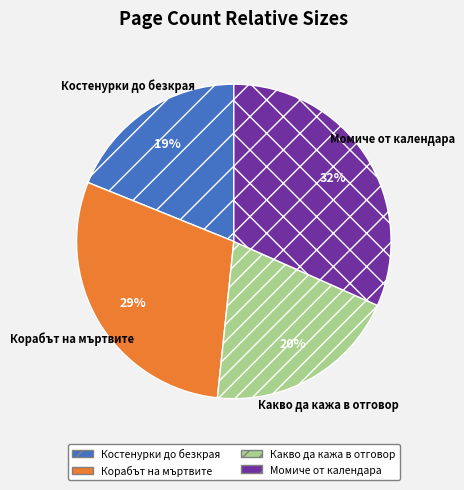

To the nearest percent, what percentage of the pie is Корабът на мъртвите?

29%